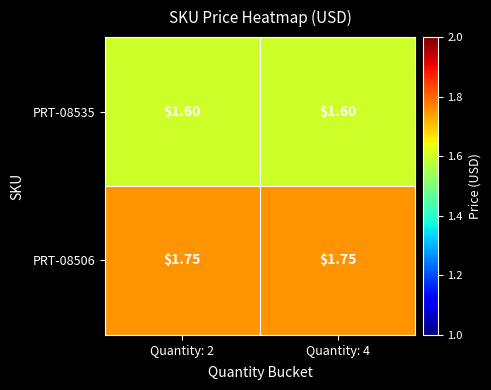

Is the value of PRT-08535 at Quantity: 2 greater than the value of PRT-08506 at Quantity: 2?

No